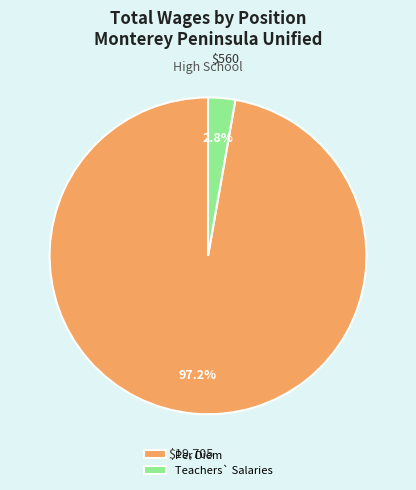

To the nearest percent, what is the average slice percentage?

50%